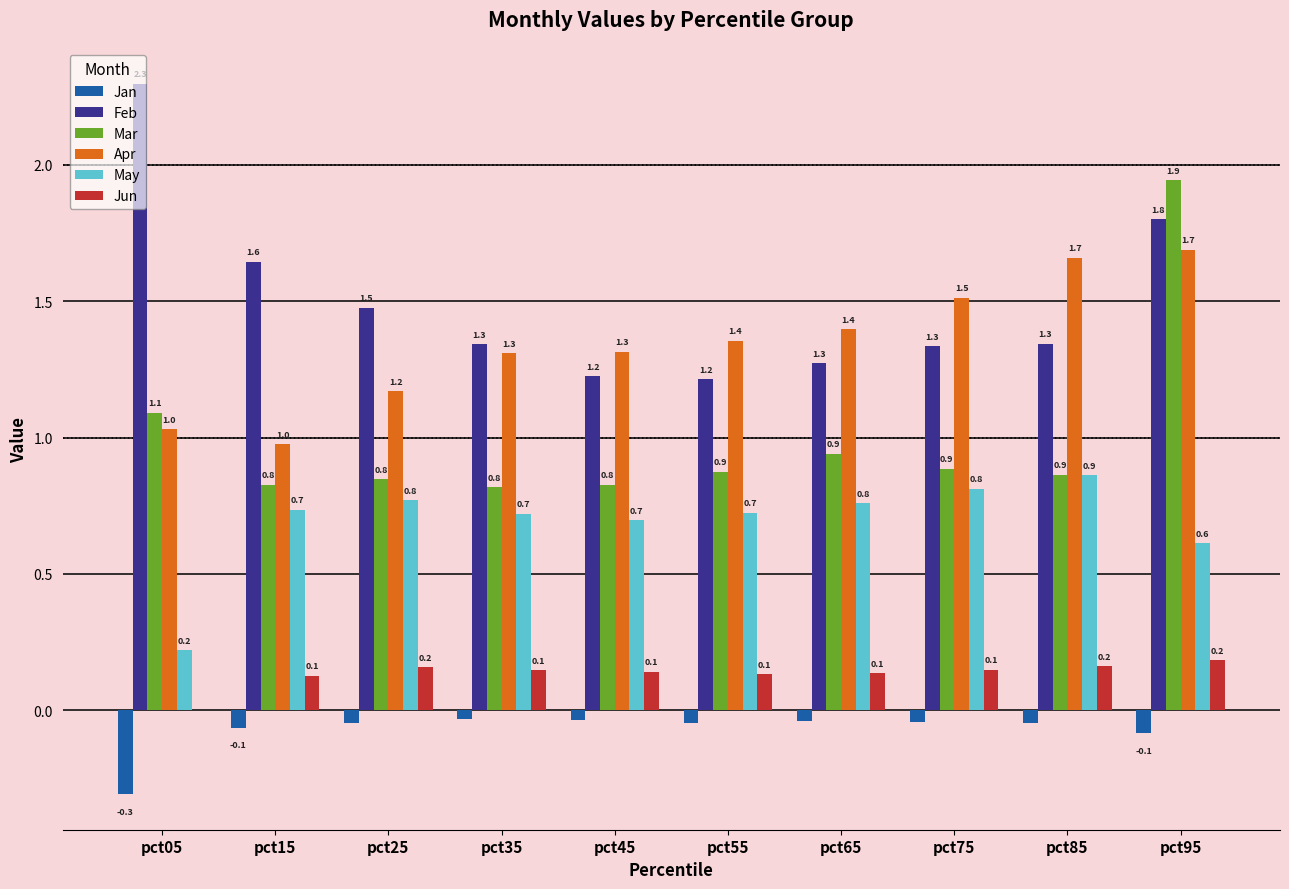

Which series changed the most between pct05 and pct95?

Mar